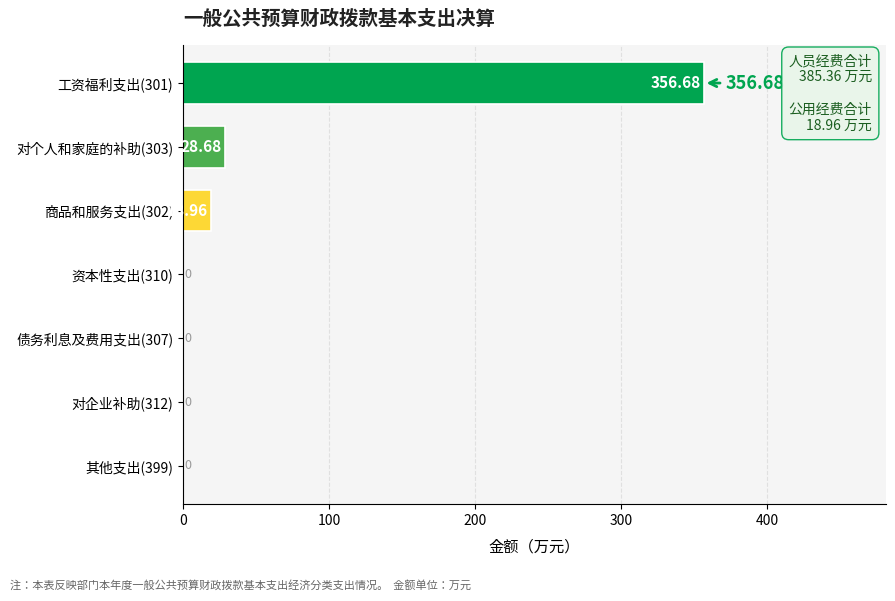

Between 债务利息及费用支出(307) and 商品和服务支出(302), which is larger?

商品和服务支出(302)